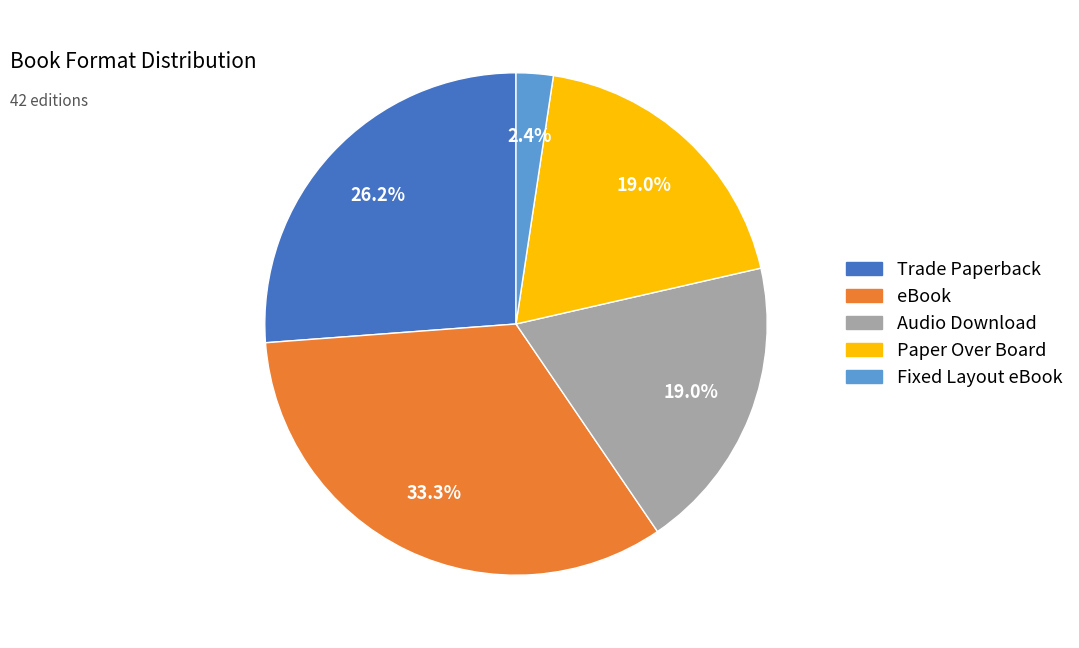

What percentage is the Paper Over Board slice, to the nearest percent?

19%